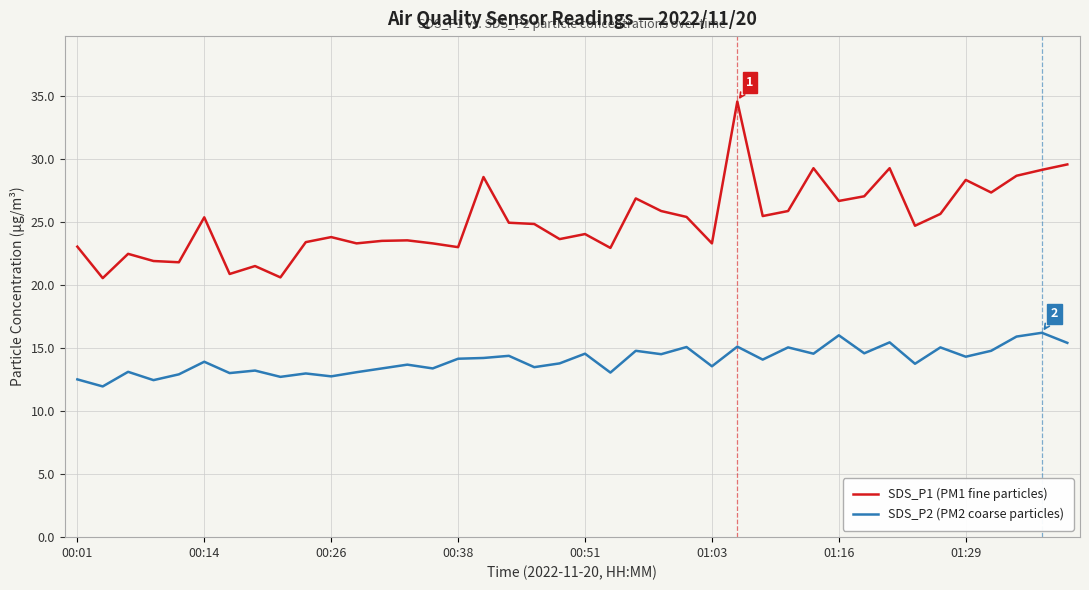

Which series has the largest range (max minus min)?

SDS_P1 (PM1 fine particles)